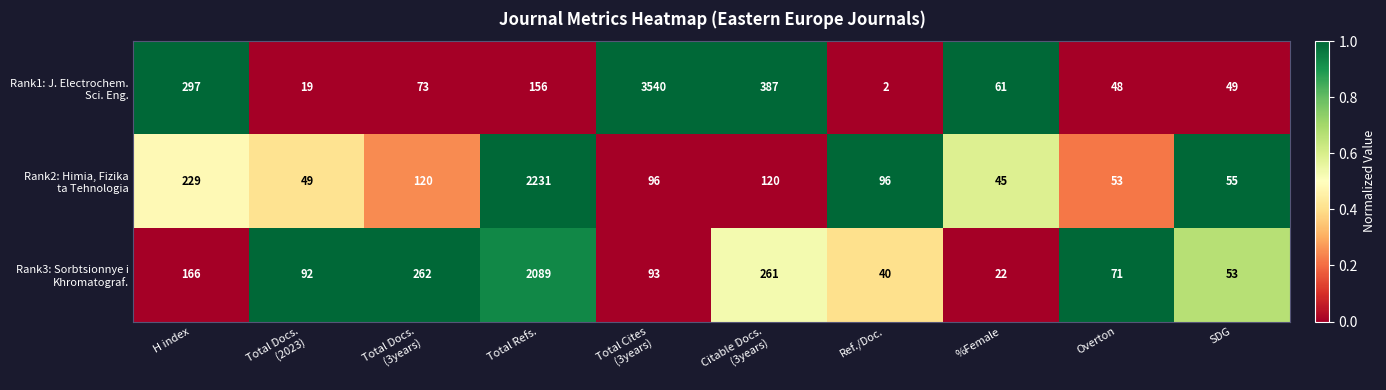

Which category has the lowest value across all series?

Ref./Doc.